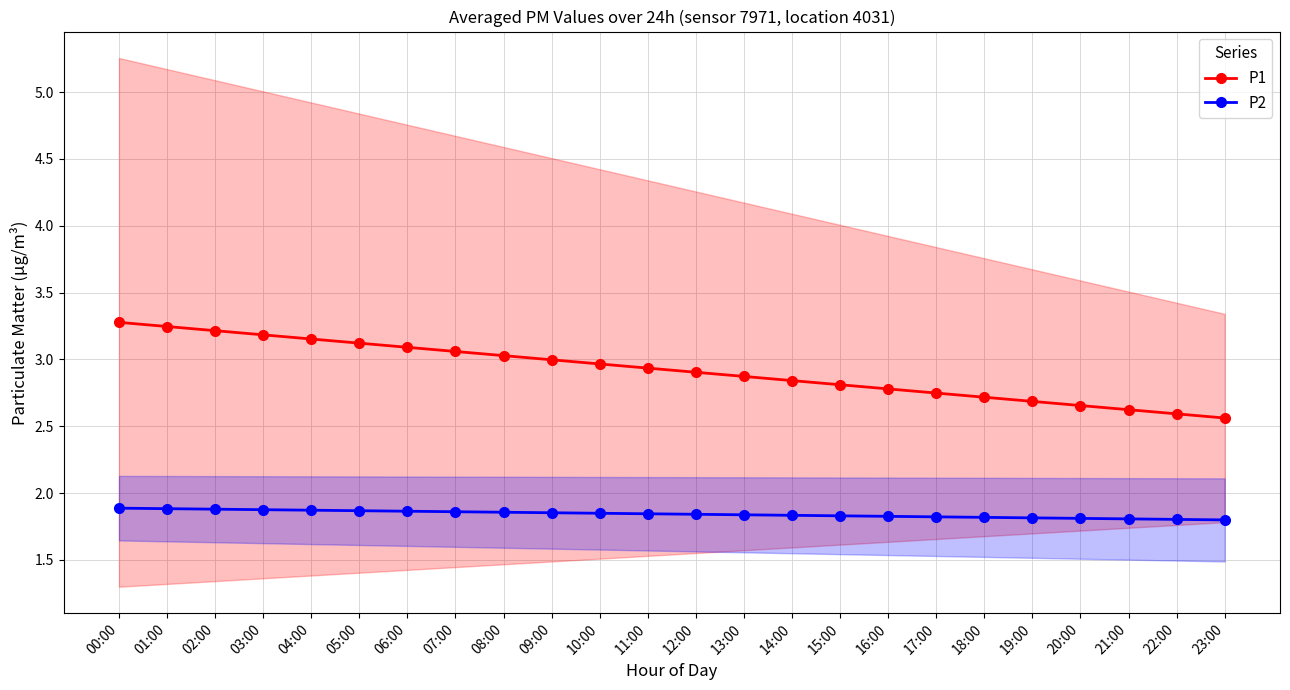

Reading left to right, list all the values displayed in this chart.

P1: 00:00=3.3	01:00=3.2	02:00=3.2	03:00=3.2	04:00=3.2	05:00=3.1	06:00=3.1	07:00=3.1	08:00=3.0	09:00=3.0	10:00=3.0	11:00=2.9	12:00=2.9	13:00=2.9	14:00=2.8	15:00=2.8	16:00=2.8	17:00=2.7	18:00=2.7	19:00=2.7	20:00=2.7	21:00=2.6	22:00=2.6	23:00=2.6
P2: 00:00=1.9	01:00=1.9	02:00=1.9	03:00=1.9	04:00=1.9	05:00=1.9	06:00=1.9	07:00=1.9	08:00=1.9	09:00=1.9	10:00=1.8	11:00=1.8	12:00=1.8	13:00=1.8	14:00=1.8	15:00=1.8	16:00=1.8	17:00=1.8	18:00=1.8	19:00=1.8	20:00=1.8	21:00=1.8	22:00=1.8	23:00=1.8